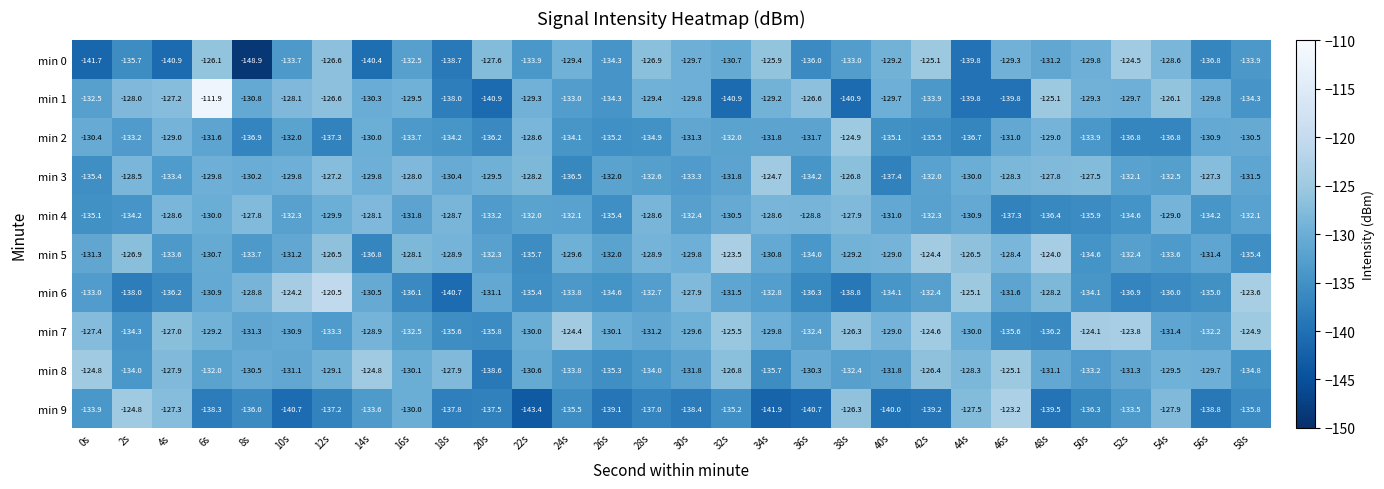

What is the difference between the maximum and minimum values in the min 3 series?

12.7